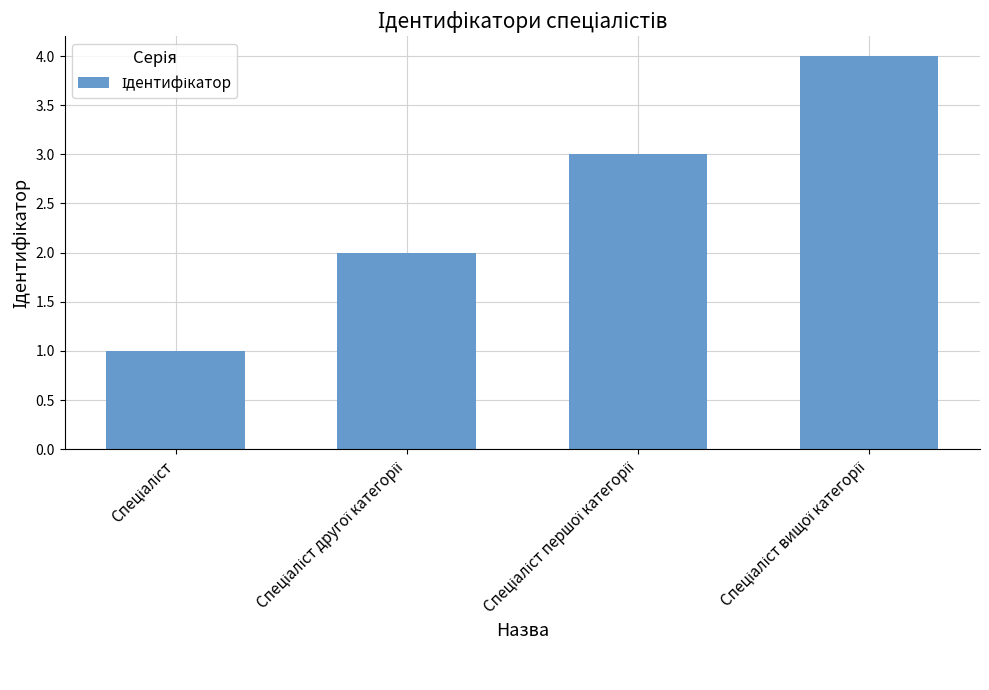

What is the difference between the maximum and minimum values?

3